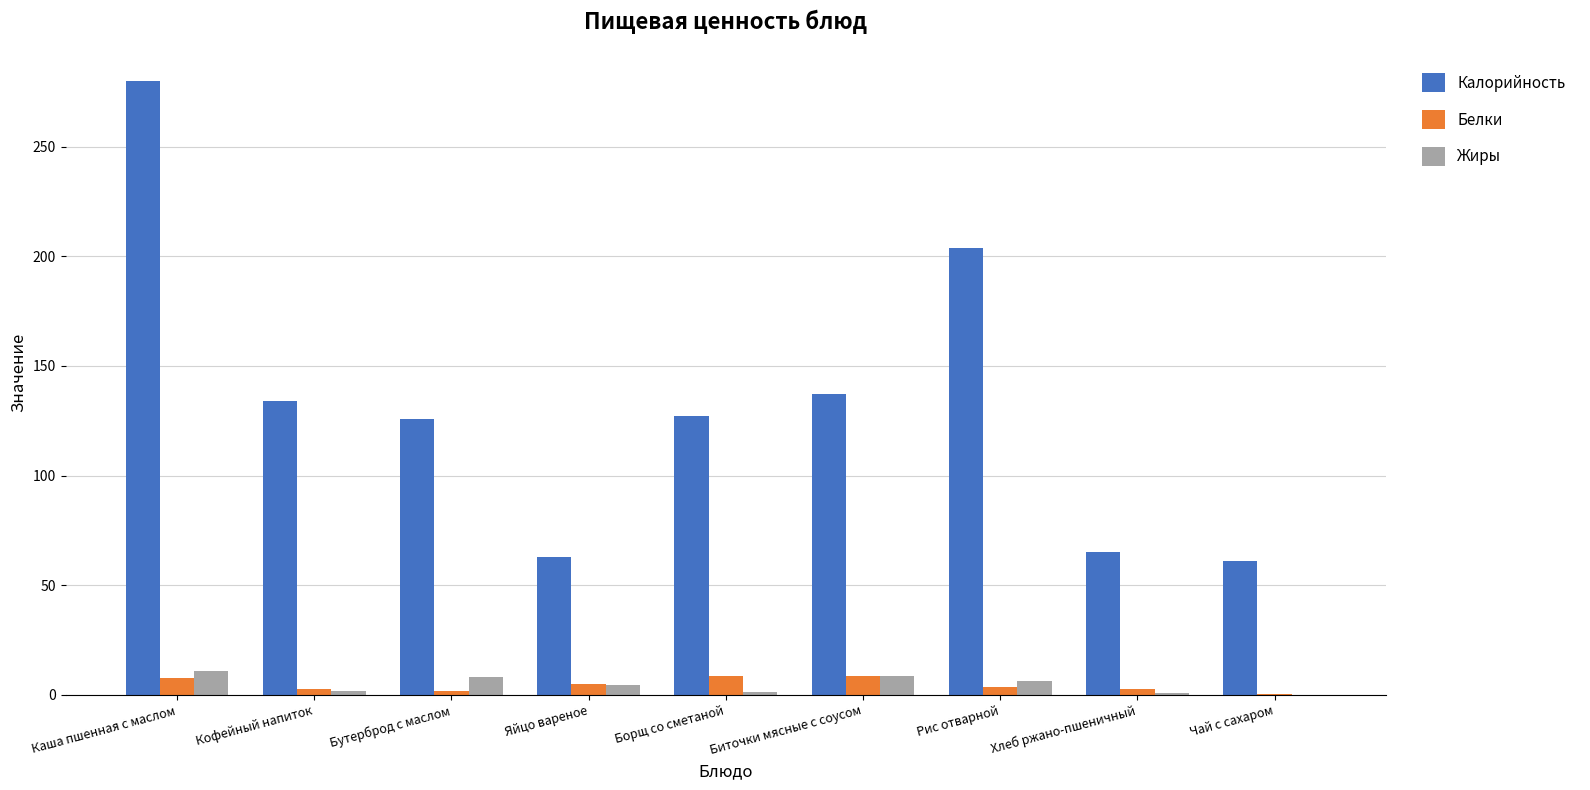

Which series changed the most between Борщ со сметаной and Чай с сахаром?

Калорийность